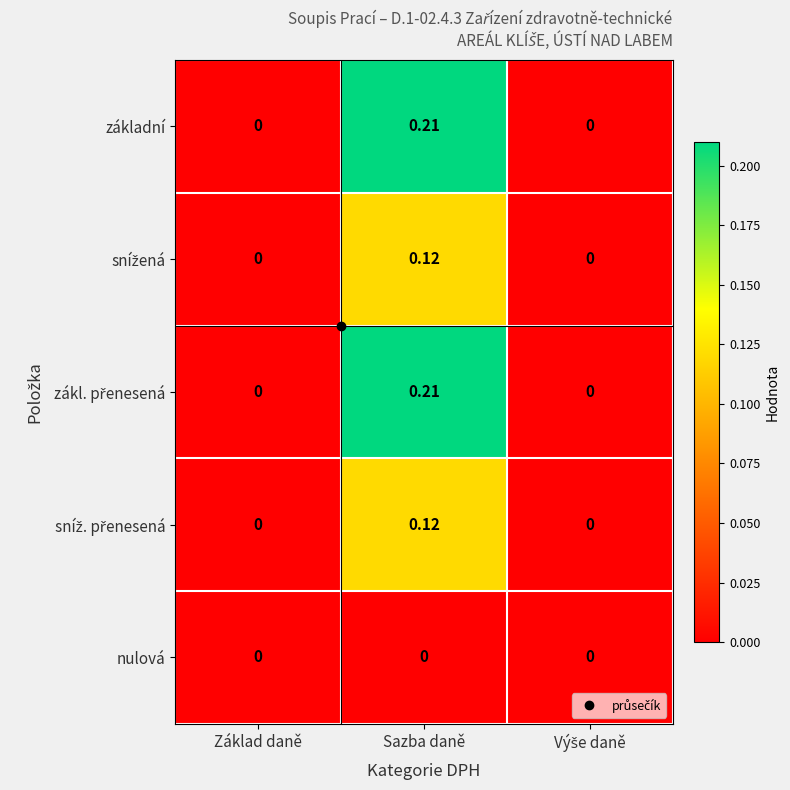

At which category is the sum across all series the highest?

Sazba daně